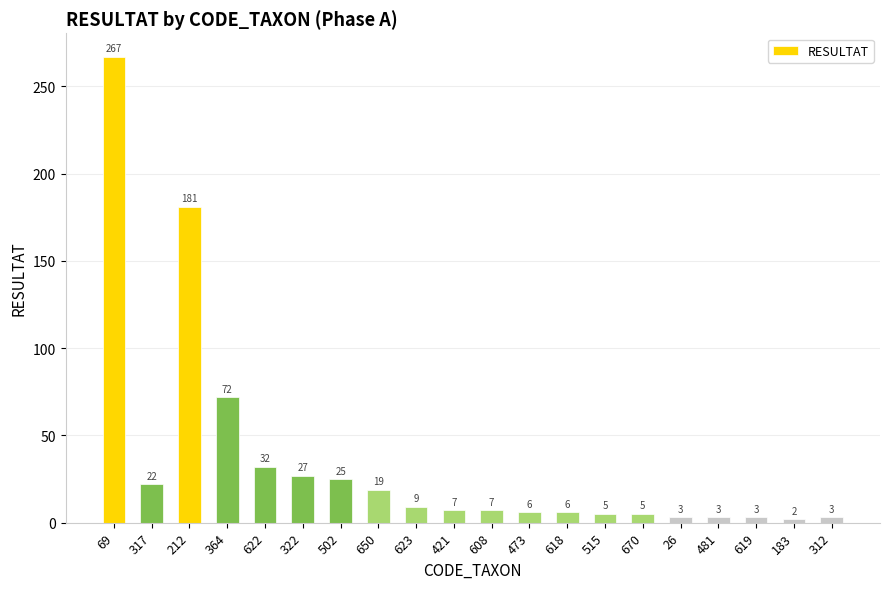

Where does the data first go above 7?

69